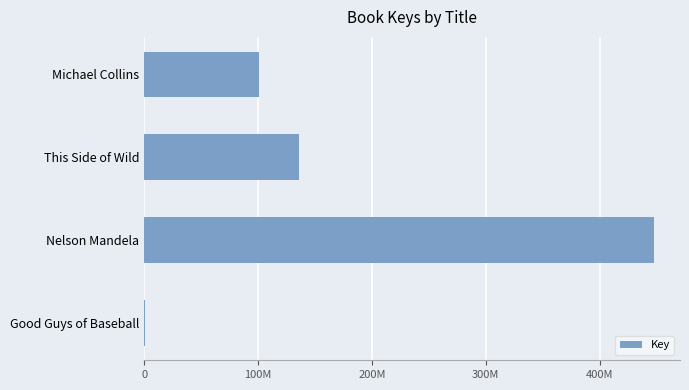

What is the average value?

171502580